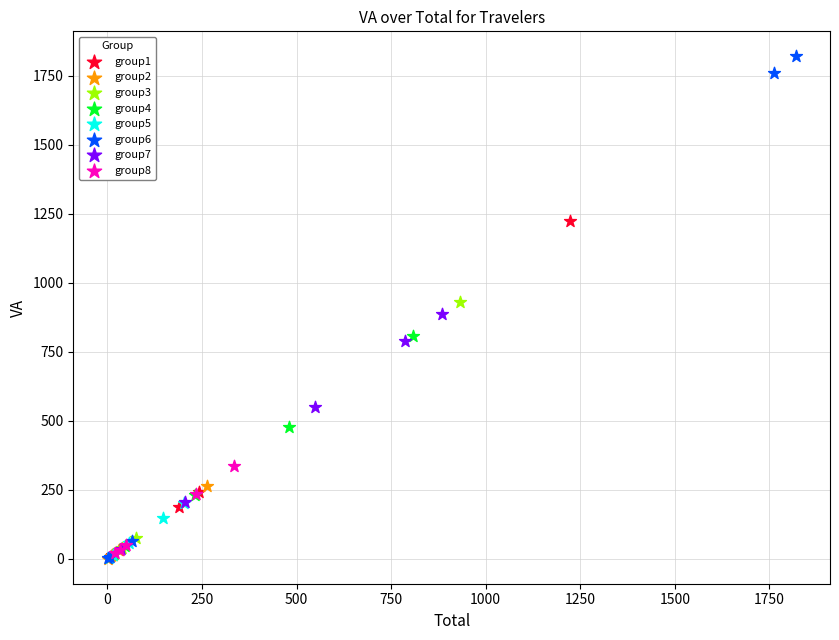

Which series reaches the maximum Y coordinate?

group6